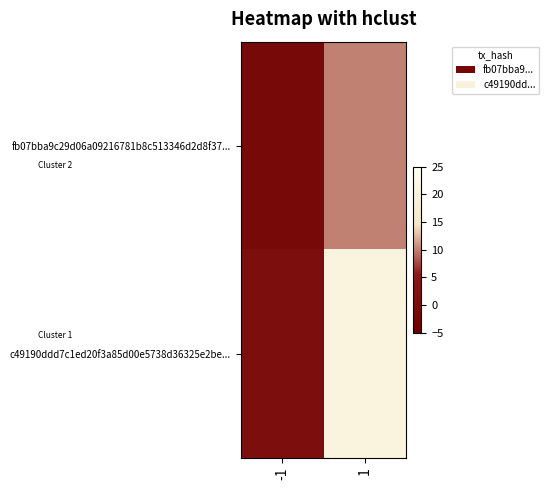

Which has a higher value, -1 or 1?

1